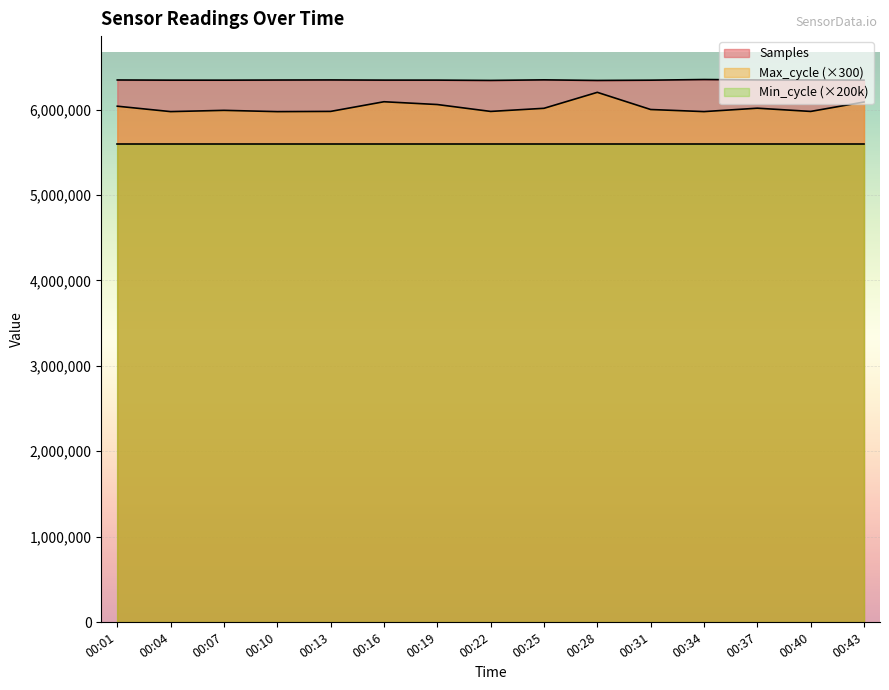

What is the value of the Max_cycle point at the 15th from the left?

6088200